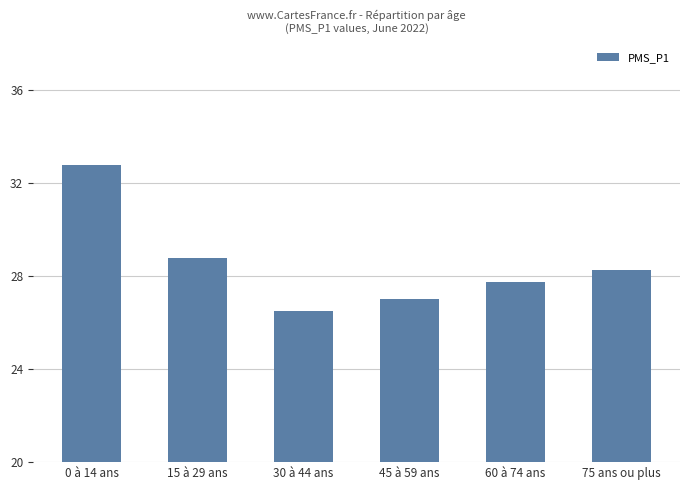

Where does the data first go above 28?

0 à 14 ans